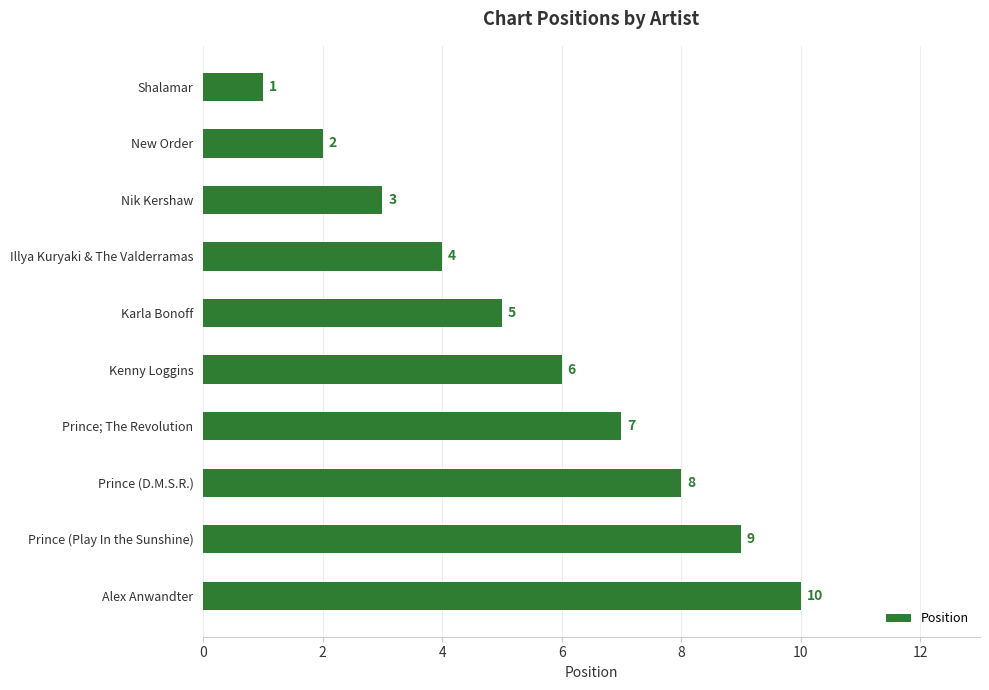

Rank the categories by value from lowest to highest.

Shalamar, New Order, Nik Kershaw, Illya Kuryaki & The Valderramas, Karla Bonoff, Kenny Loggins, Prince; The Revolution, Prince (D.M.S.R.), Prince (Play In the Sunshine), Alex Anwandter